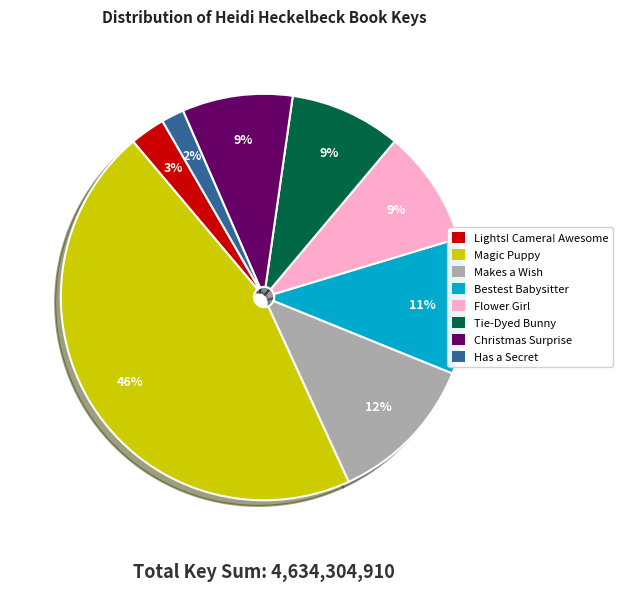

To the nearest percent, what portion does Lights! Camera! Awesome represent?

3%